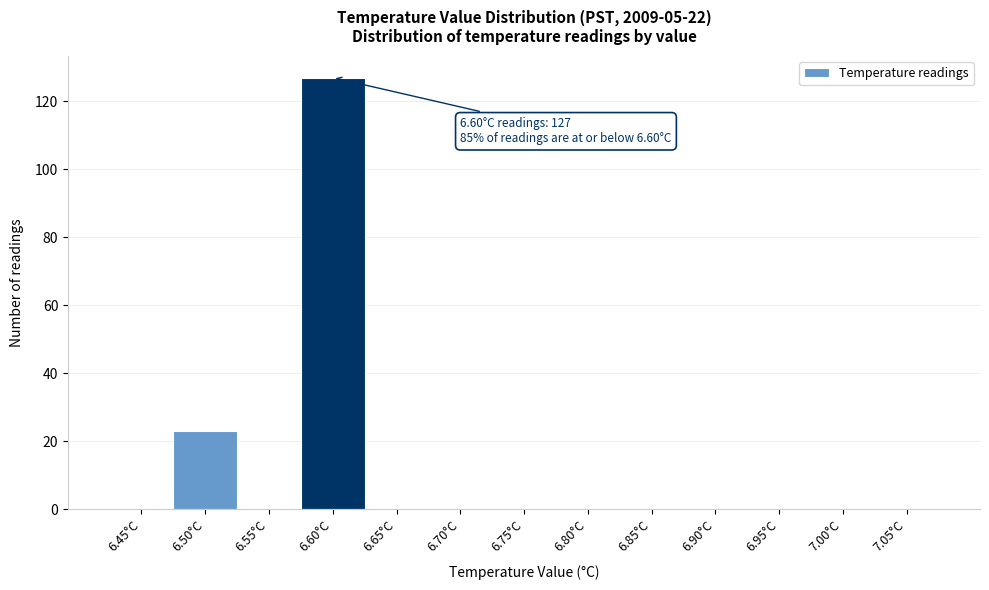

Reading right to left, list all the values displayed in this chart.

7.05°C=0	7.00°C=0	6.95°C=0	6.90°C=0	6.85°C=0	6.80°C=0	6.75°C=0	6.70°C=0	6.65°C=0	6.60°C=127	6.55°C=0	6.50°C=23	6.45°C=0